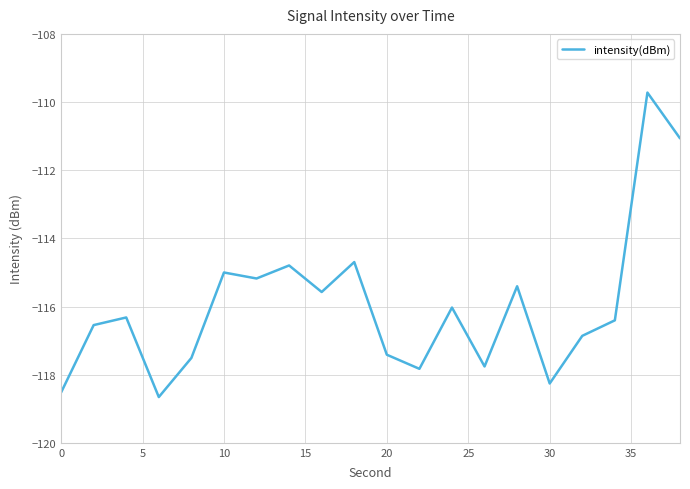

True or false: there are more than 0 points higher than both neighbors.

True